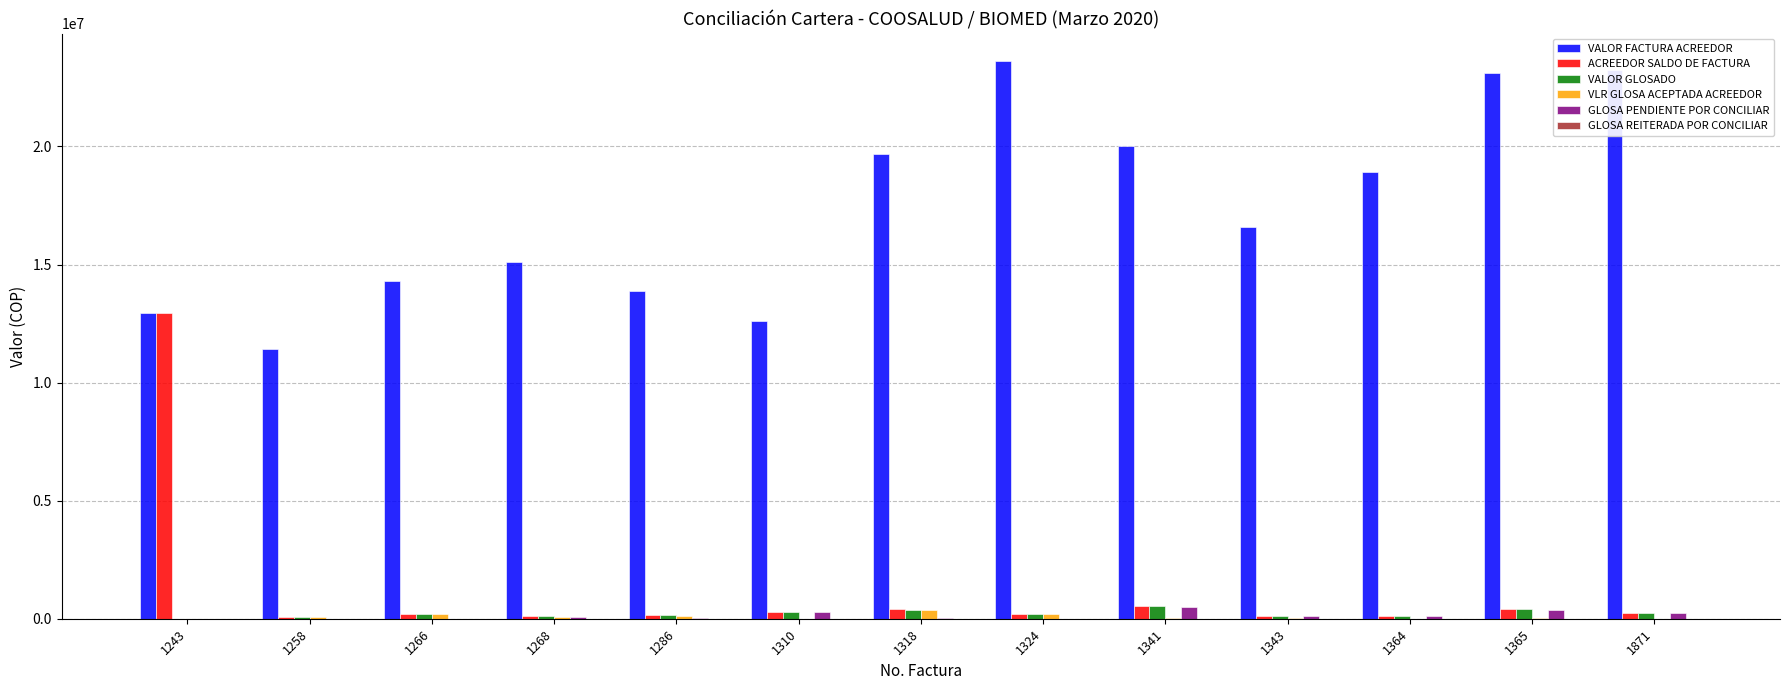

What is the highest value of the ACREEDOR SALDO DE FACTURA series?

12945928